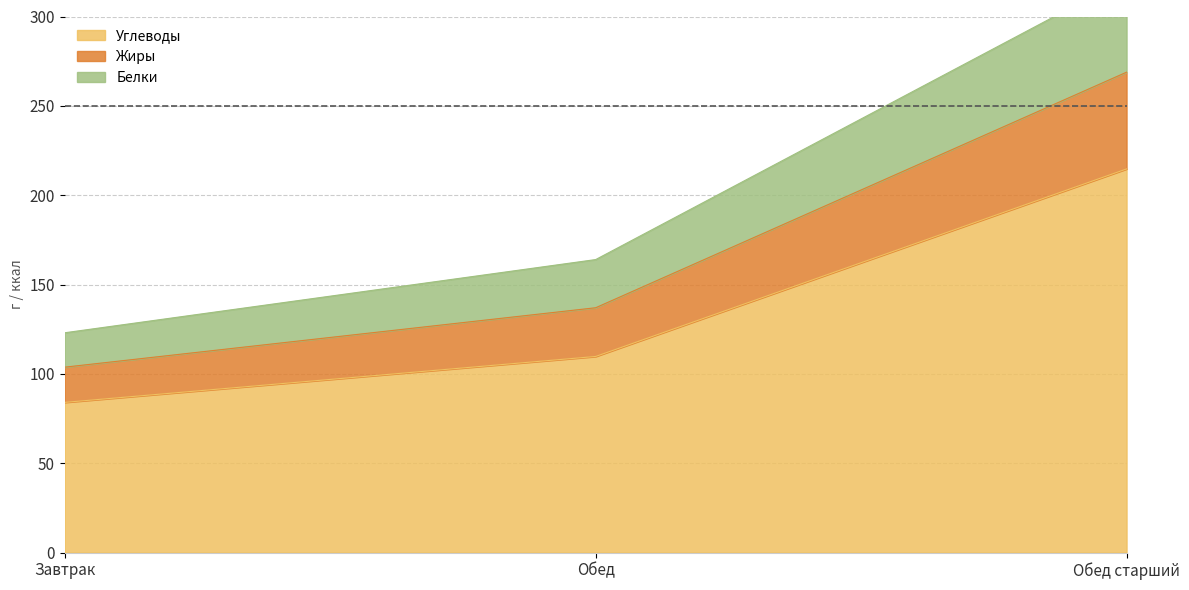

Where is Белки nearest to the value 186?

Обед